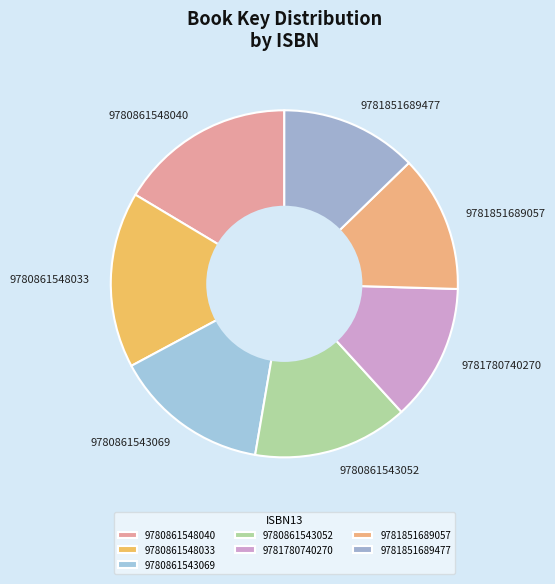

Is it true that 9781780740270 is 13% of the pie?

True